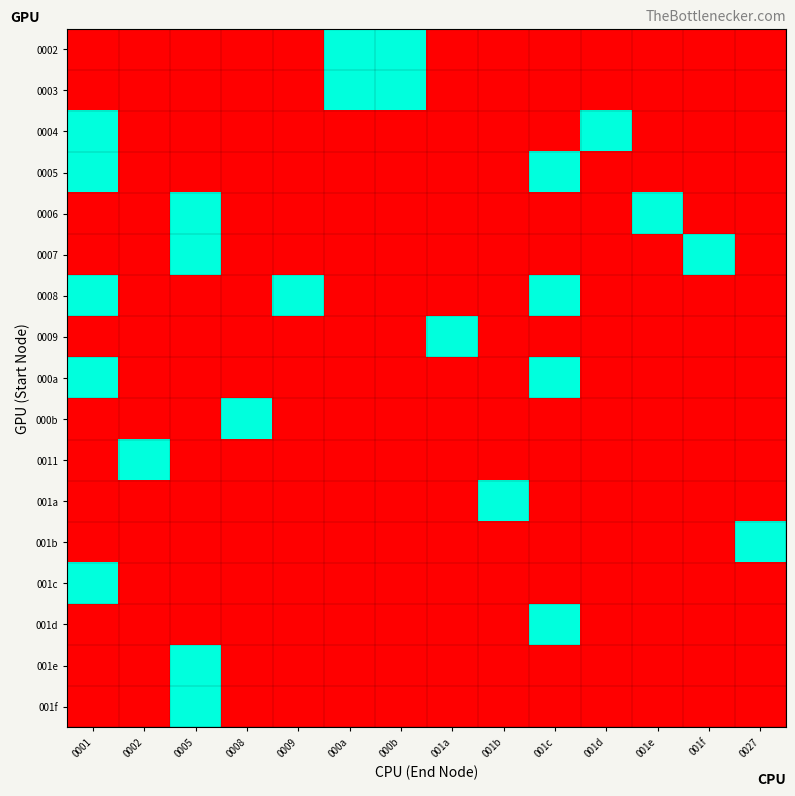

Which series has the largest total across all categories?

0008